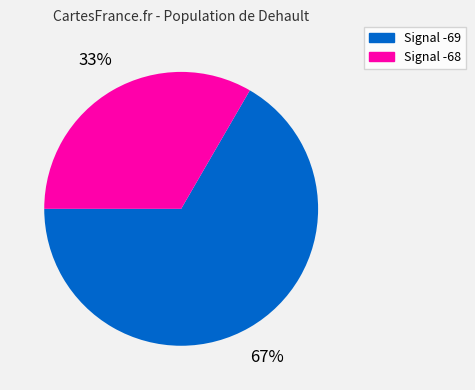

Is there any slice that represents more than half of the pie?

Yes